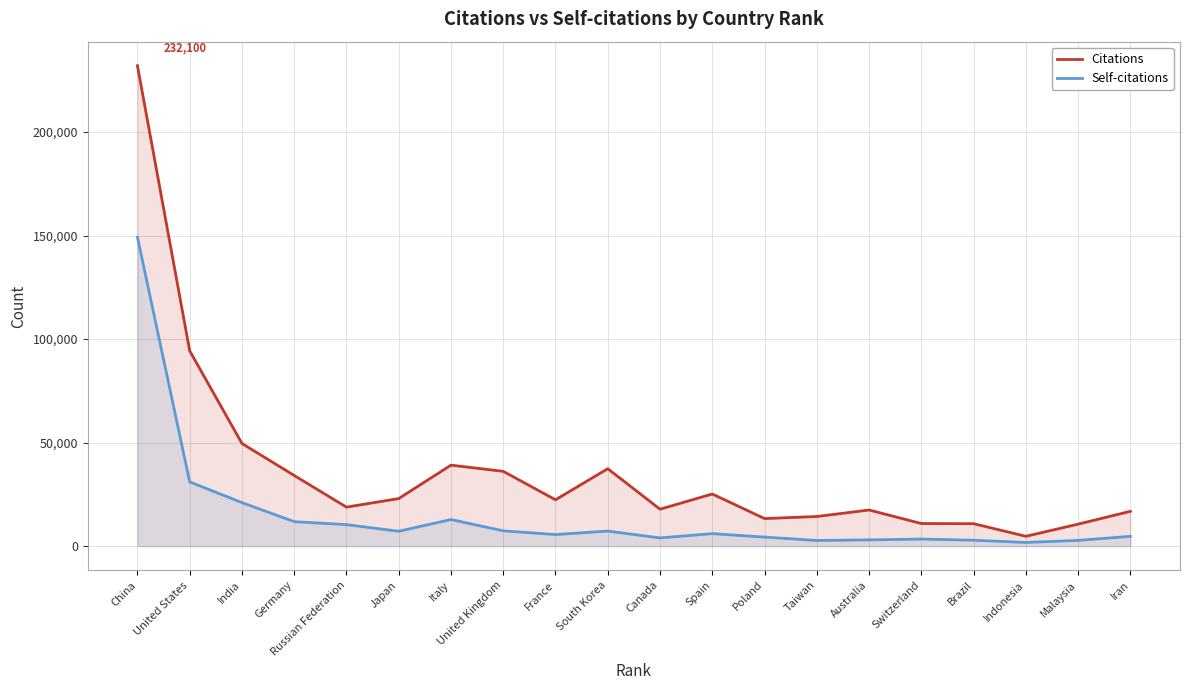

What is the value of the Self-citations point at the 10th from the left?

7264